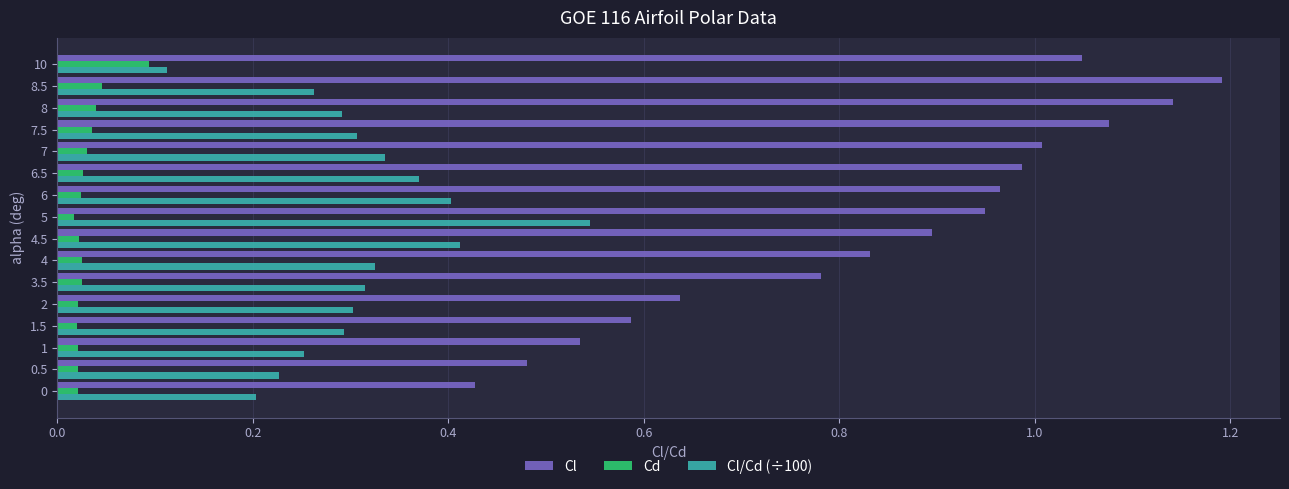

The Cl/Cd (÷100) series shows 0.3 at 1. True or false?

True